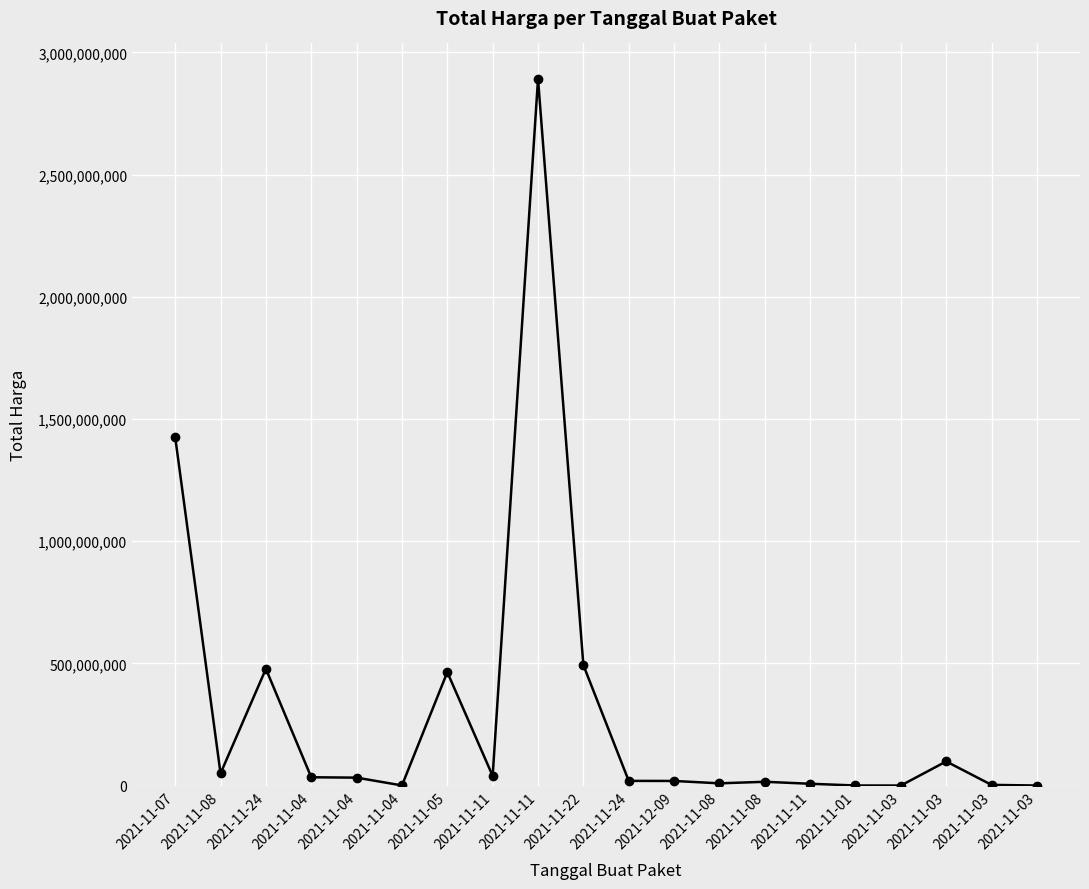

How many lines are shown in the chart?

1